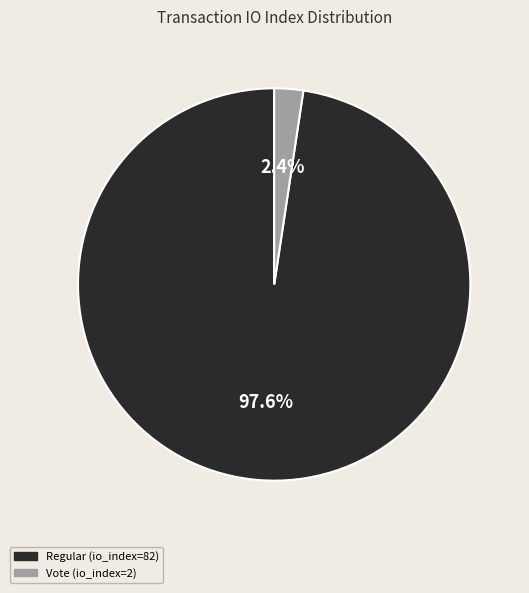

To the nearest percent, what percentage of the pie is Regular (io_index=82)?

98%